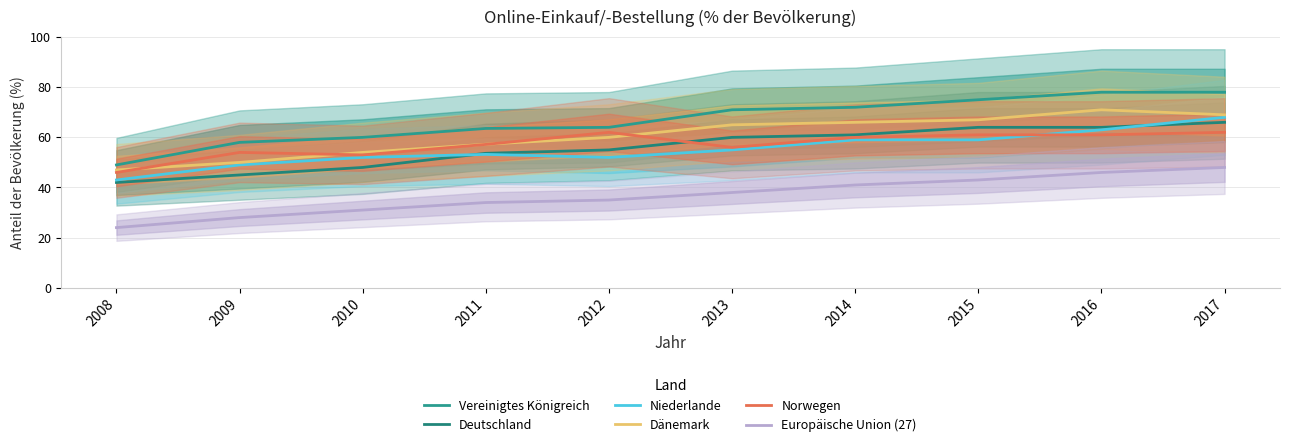

How many categories are shown in the chart?

10